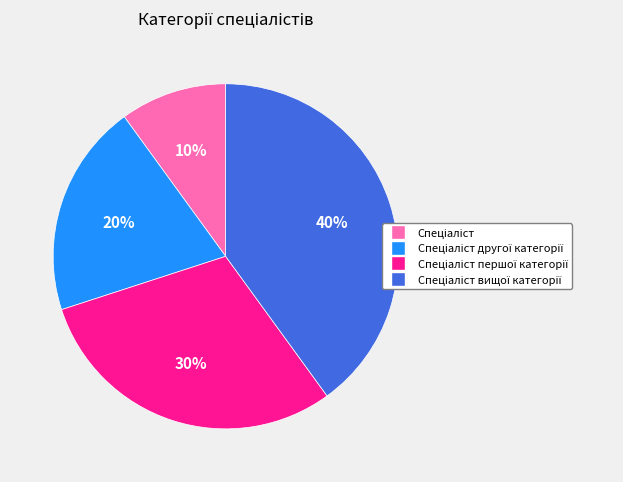

To the nearest percent, what is the difference between the largest and smallest slice percentages?

30%